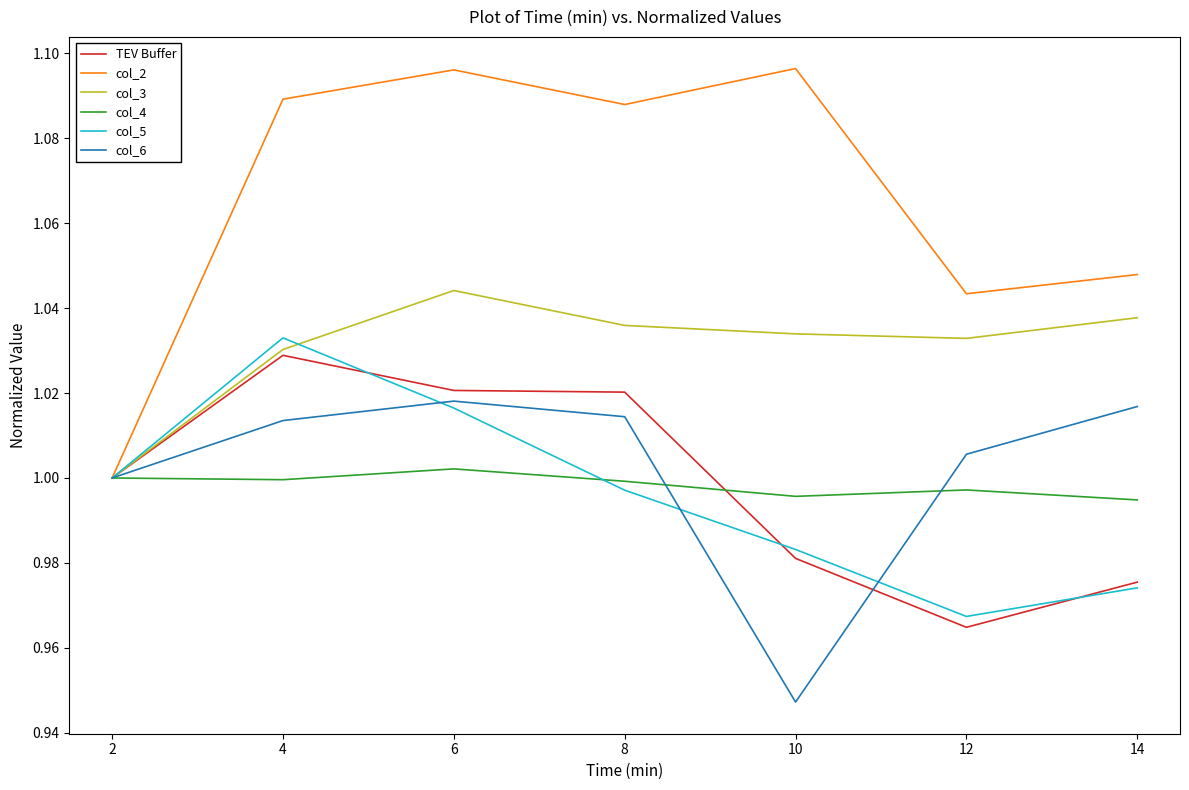

Rank the series by their maximum value, from lowest to highest.

col_4, col_6, TEV Buffer, col_5, col_3, col_2